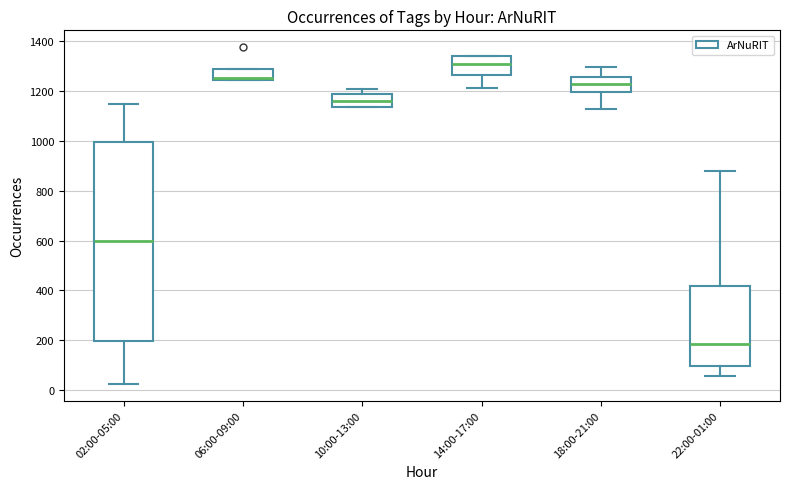

Reading left to right, transcribe this box plot: for each box, give where its median line is, the range the box spans, and where its two whiskers end, as read against the y-axis. The values are not printed on the chart, so give them approximately, as read against the axis.

02:00-05:00: median 600, box 200 to 1000, whiskers 20 to 1140
06:00-09:00: median 1260, box 1240 to 1280, whiskers 1240 to 1280
10:00-13:00: median 1160, box 1140 to 1180, whiskers 1140 to 1200
14:00-17:00: median 1300, box 1260 to 1340, whiskers 1220 to 1340
18:00-21:00: median 1220, box 1200 to 1260, whiskers 1120 to 1300
22:00-01:00: median 180, box 100 to 420, whiskers 60 to 880